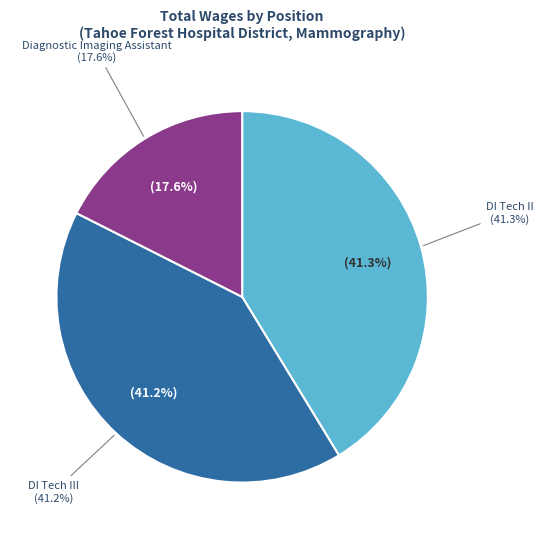

To the nearest percent, what portion does DI Tech III represent?

41%